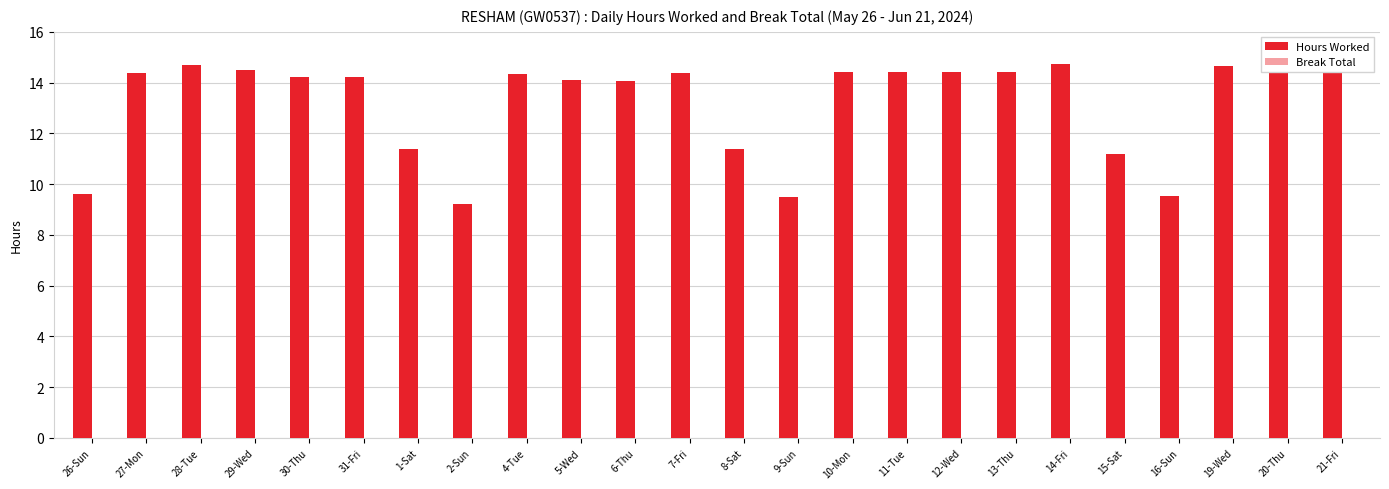

The value at 11-Tue is 14.4. True or false?

True